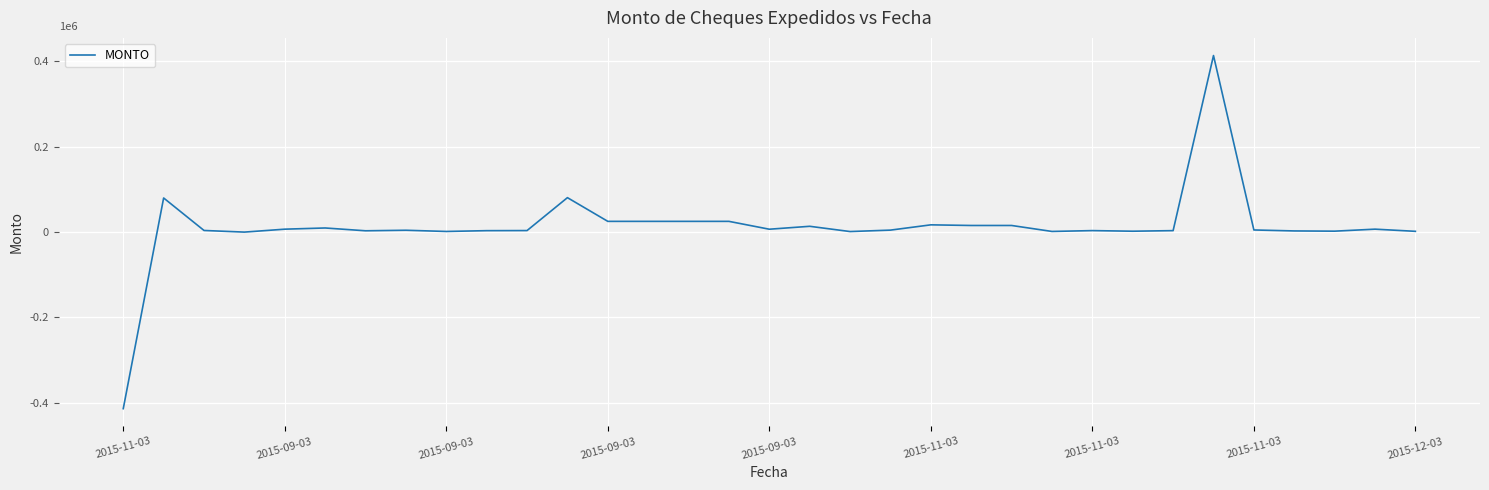

What is the average value?

12157.5